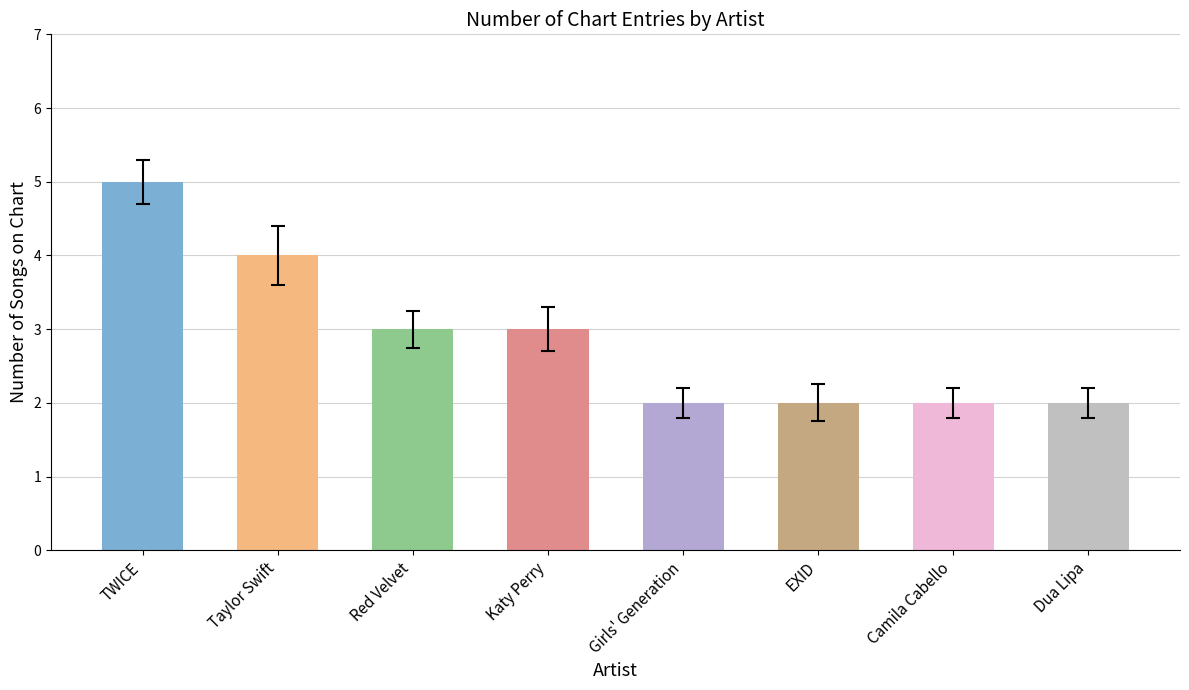

What is the change in value from Red Velvet to EXID?

-1